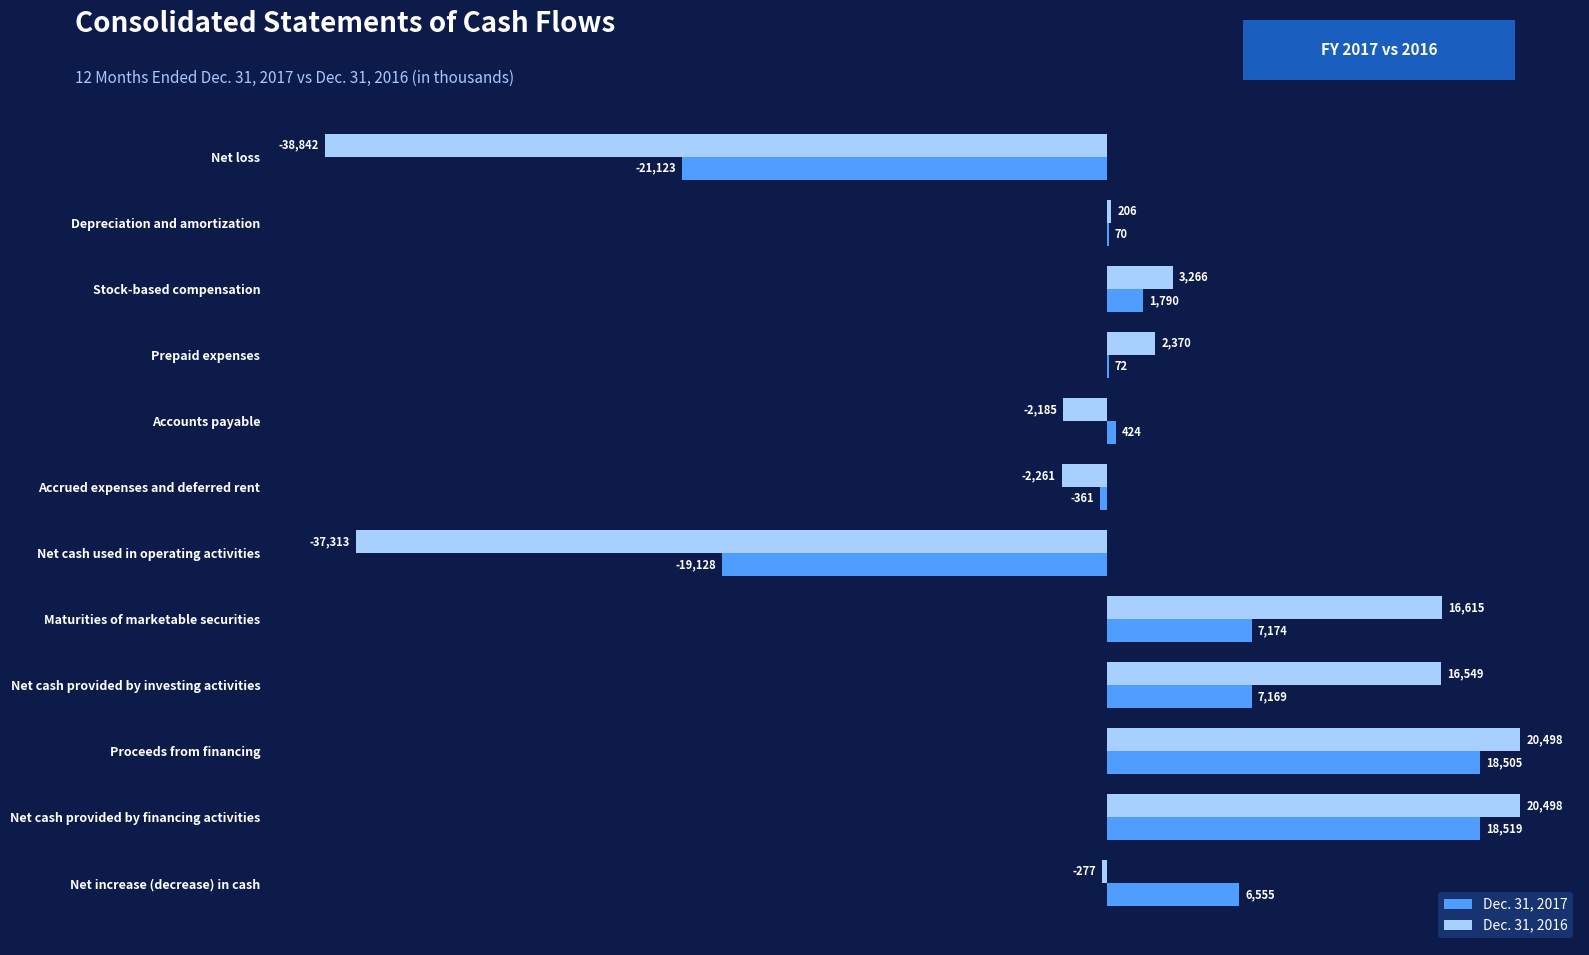

What is the sum of the Dec. 31, 2017 values at Maturities of marketable securities and Net loss?

-13949